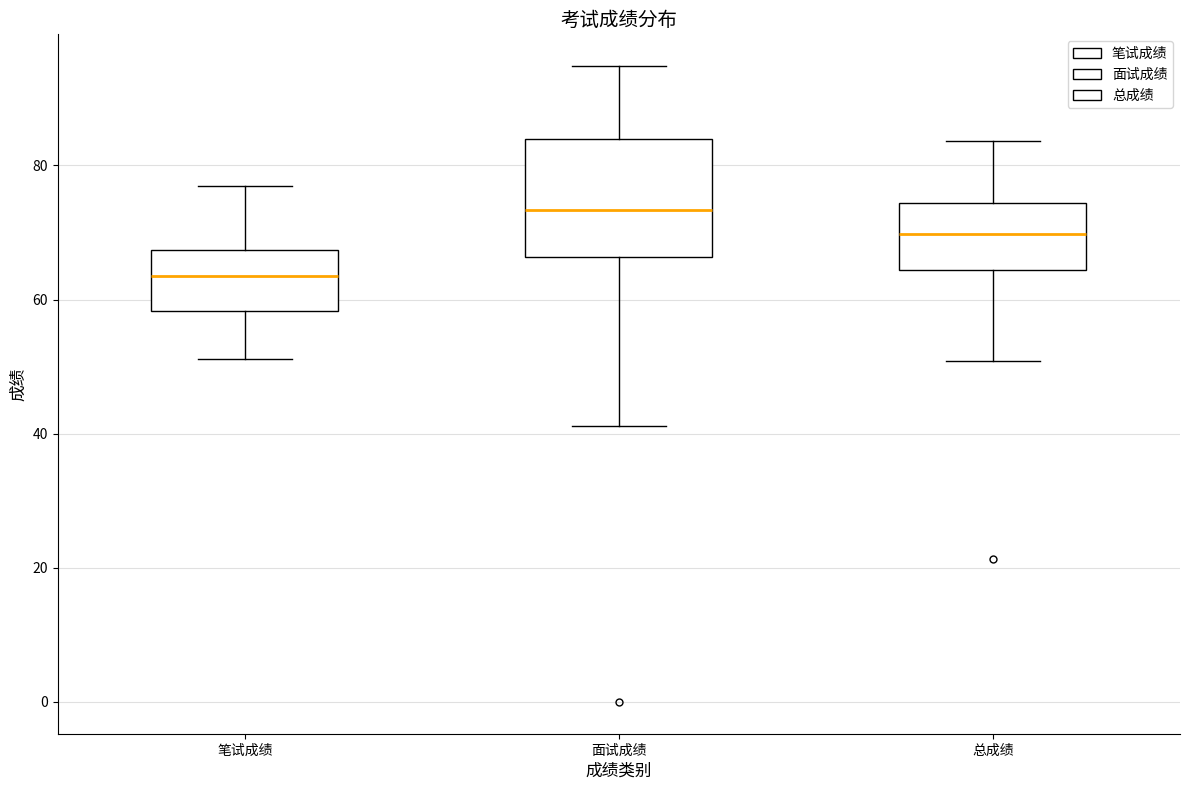

Which box has the highest median line?

面试成绩